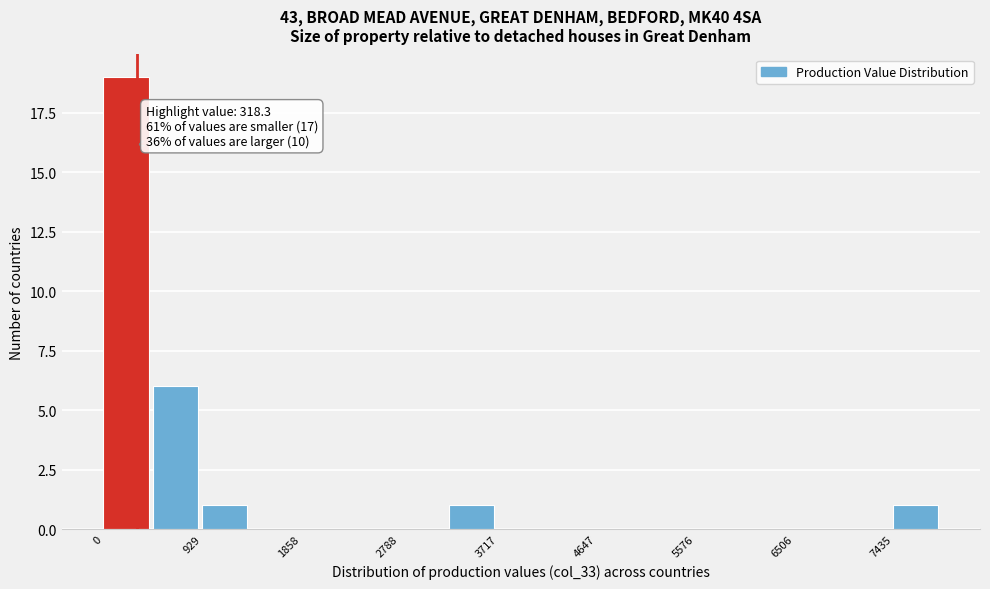

Over which range of the x-axis is the bar tallest?

0 to 500